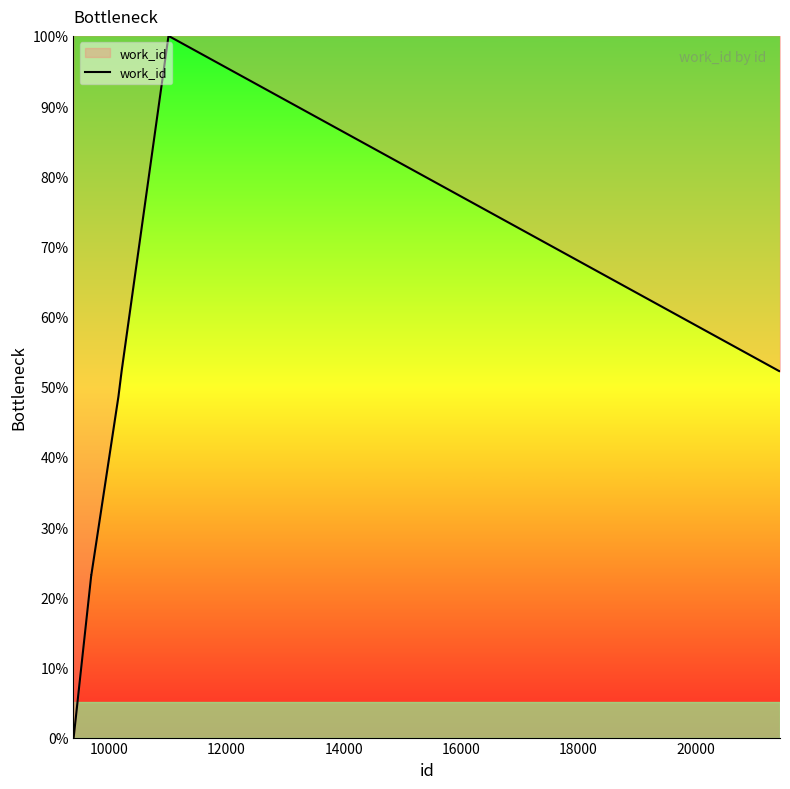

What is the maximum value shown in the chart?

100.0